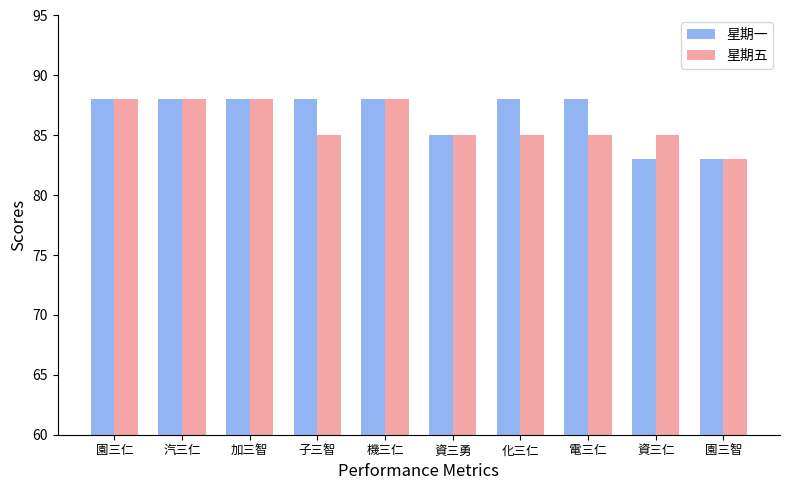

What is the approximate value of 星期五 at 化三仁?

85